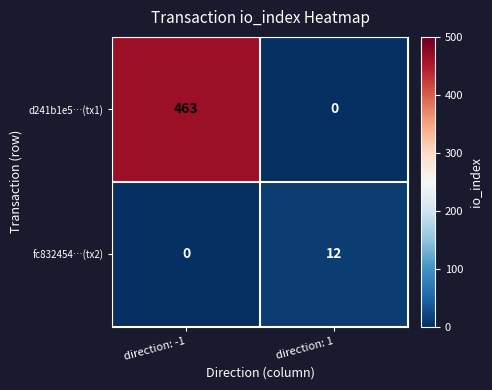

At which label is d241b1e5…(tx1) closest to 231?

direction: 1